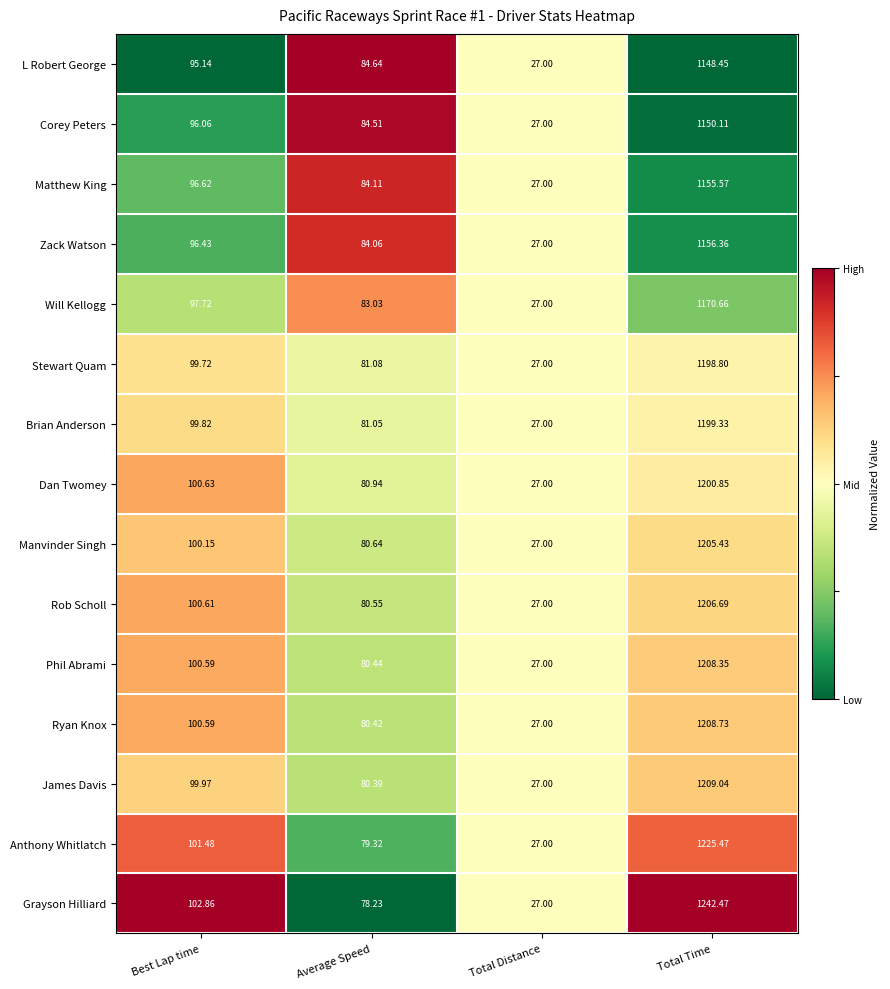

Which series has the largest total across all categories?

Grayson Hilliard